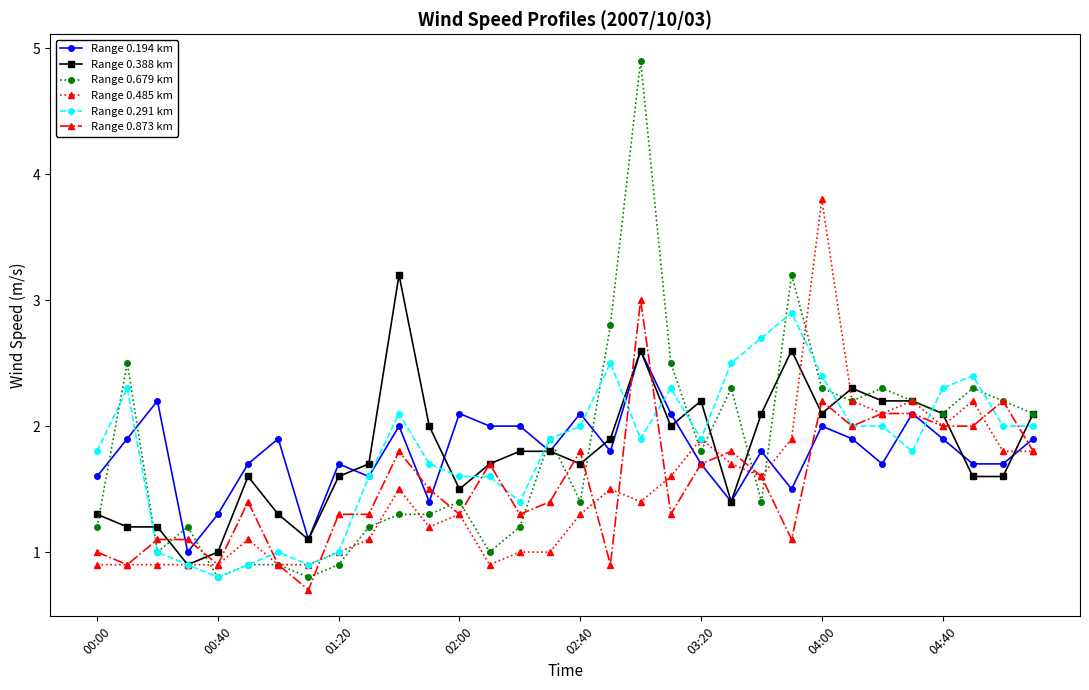

How many lines are shown in the chart?

6